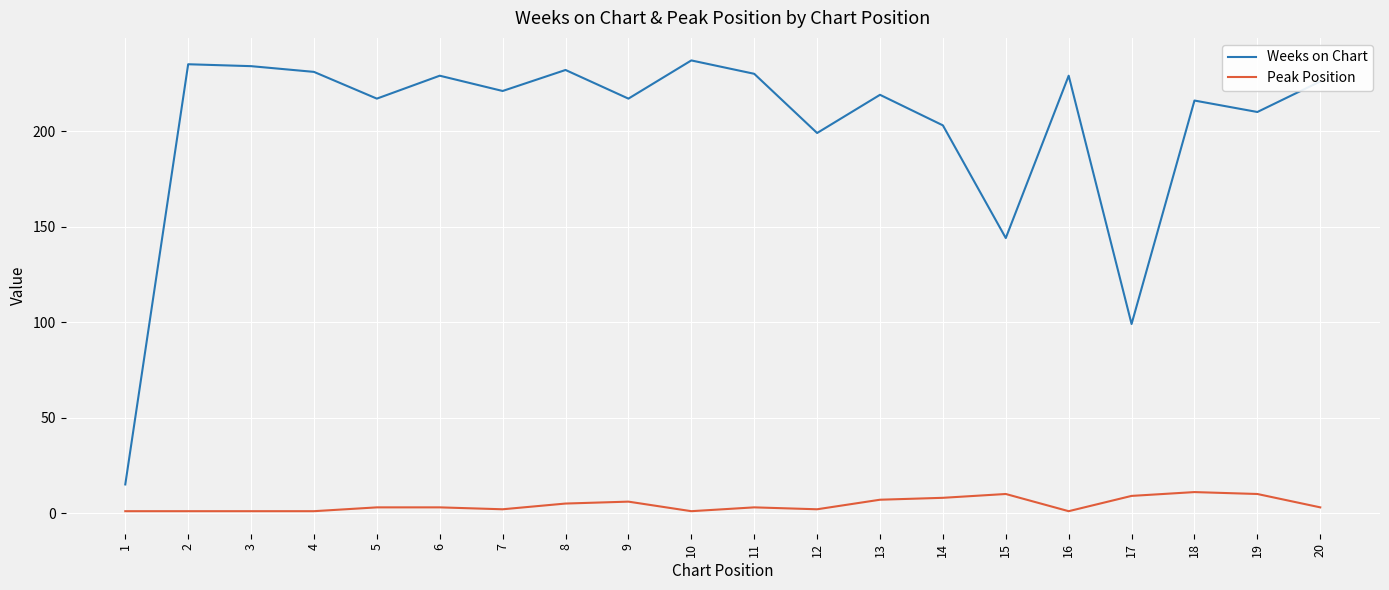

Between 7 and 17, which series saw the biggest shift?

Weeks on Chart